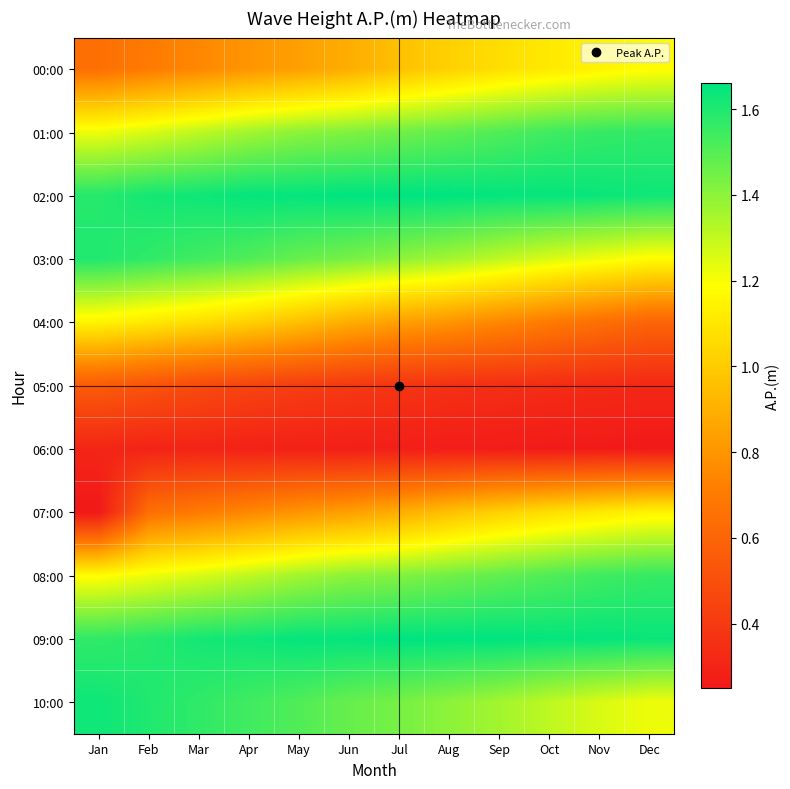

What is the total value across all series at Mar?

12.2